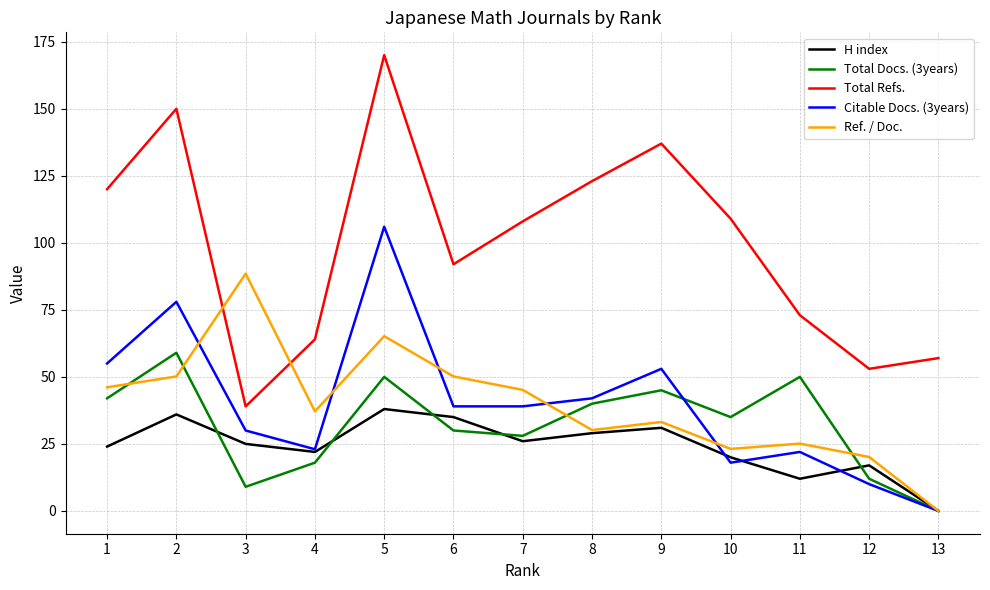

How many times do Ref. / Doc. and Total Refs. cross each other?

2